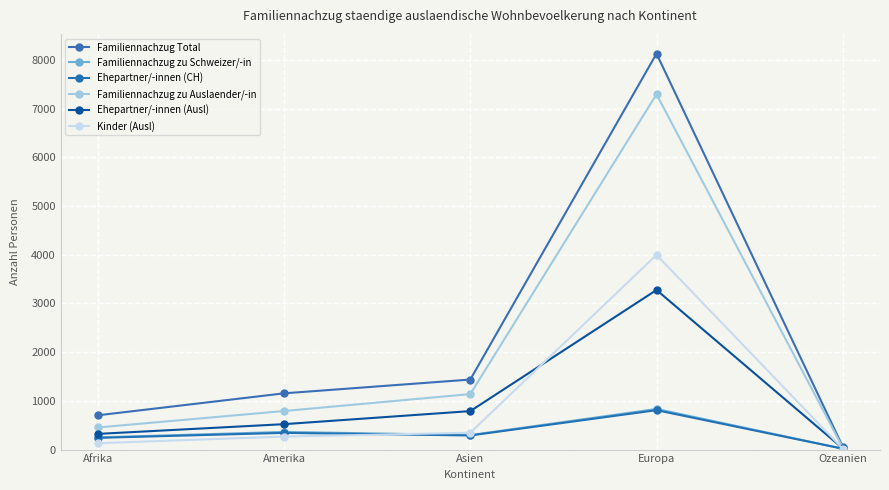

Reading right to left, list all the values displayed in this chart.

Familiennachzug Total: 60	8130	1438	1155	704
Familiennachzug zu Schweizer/-in: 19	834	298	363	250
Ehepartner/-innen (CH): 18	809	290	343	241
Familiennachzug zu Auslaender/-in: 41	7296	1140	792	454
Ehepartner/-innen (Ausl): 24	3277	790	522	322
Kinder (Ausl): 17	3998	346	267	131